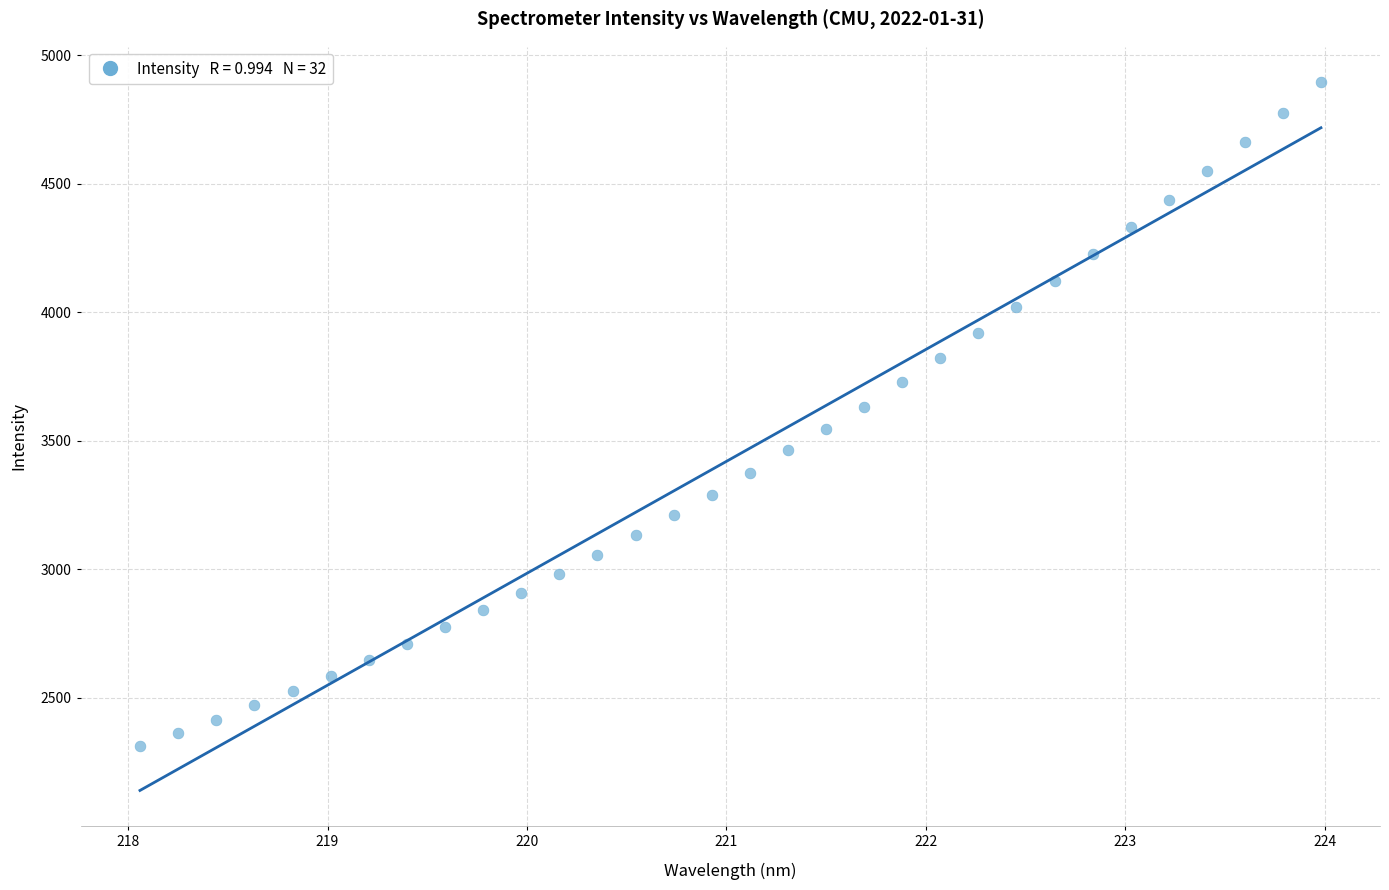

What is the range of X values (max minus min)?

5.9